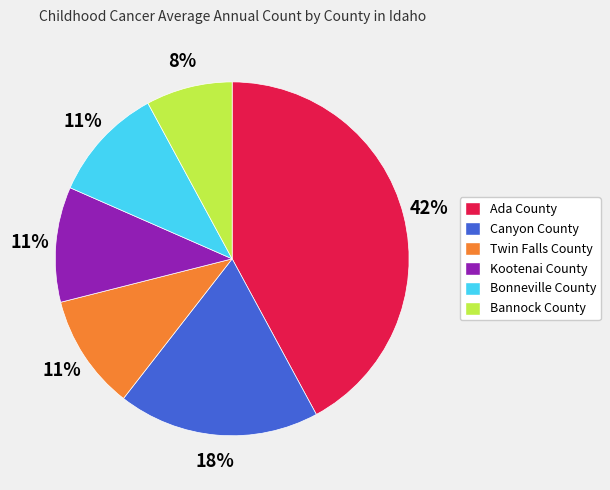

To the nearest percent, what is the difference between the largest and smallest slice percentages?

34%